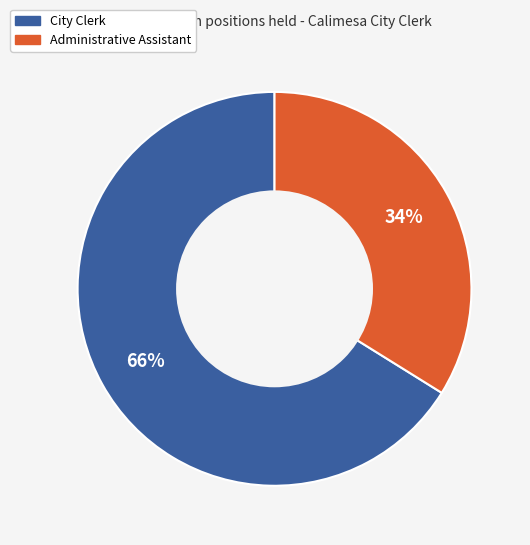

Does any single category account for the majority?

Yes